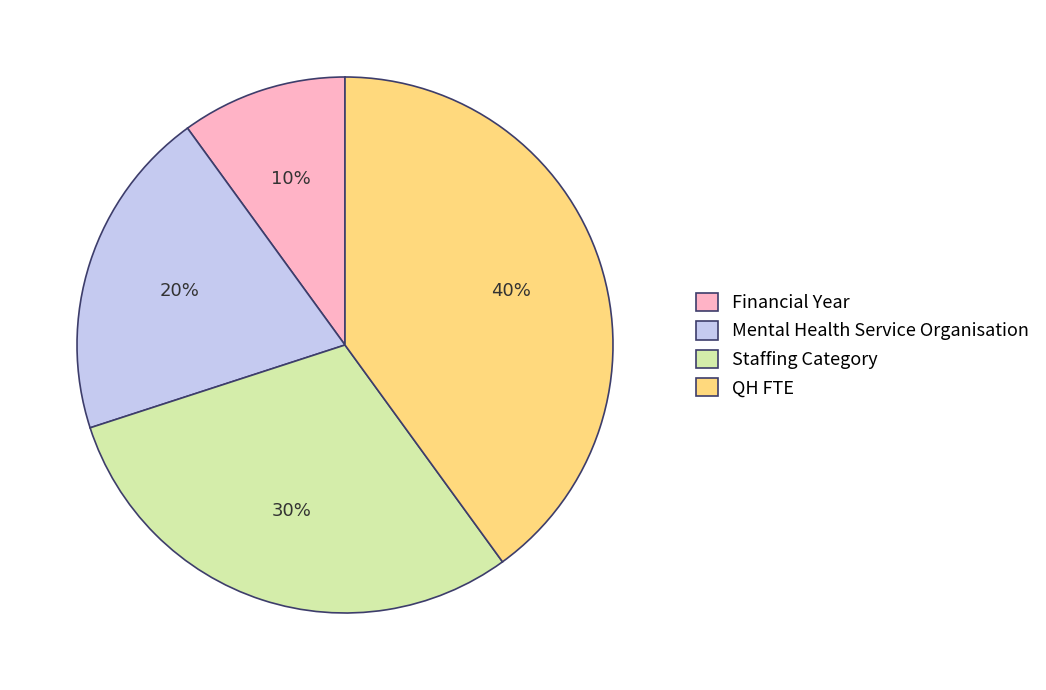

What is the smallest slice in the pie chart?

Financial Year